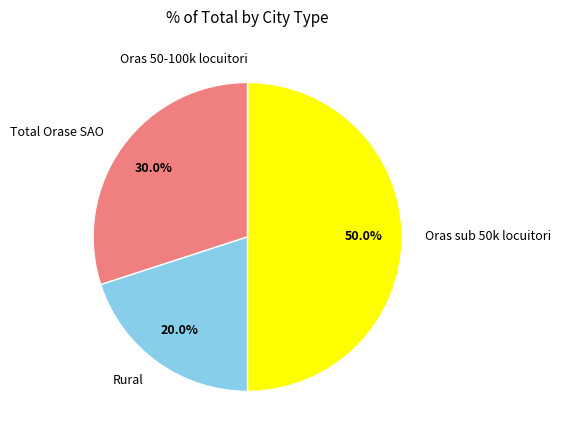

How much of the chart is everything except Rural?

80.0%